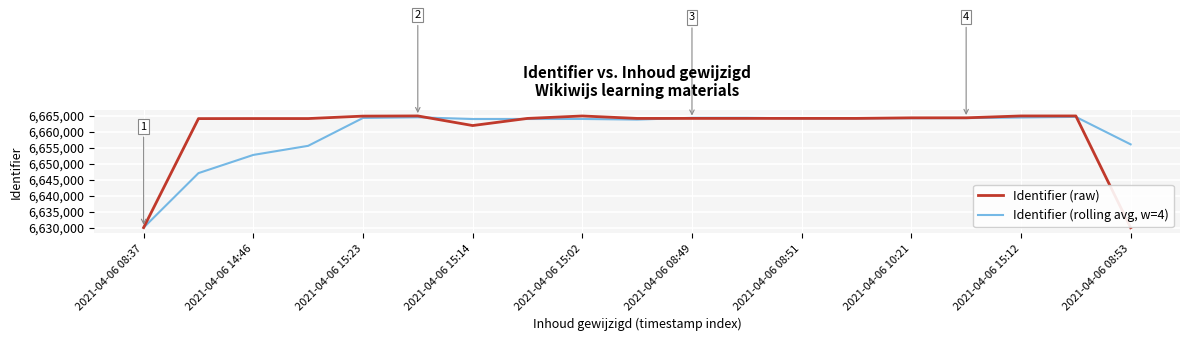

Which series has the largest range (max minus min)?

Identifier (raw)